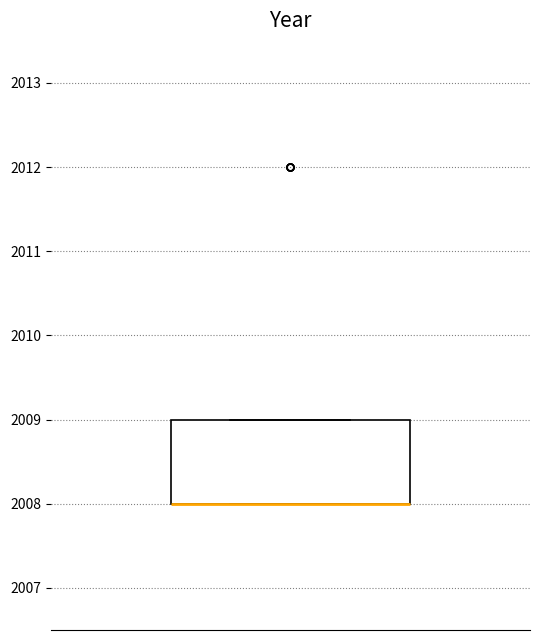

Transcribe this box plot: give where the median line is, the range the box spans, and where the two whiskers end, as read against the y-axis. The values are not printed on the chart, so give them approximately, as read against the axis.

median 2008 (drawn on the box's lower edge), box 2008 to 2009, whiskers 2008 to 2009